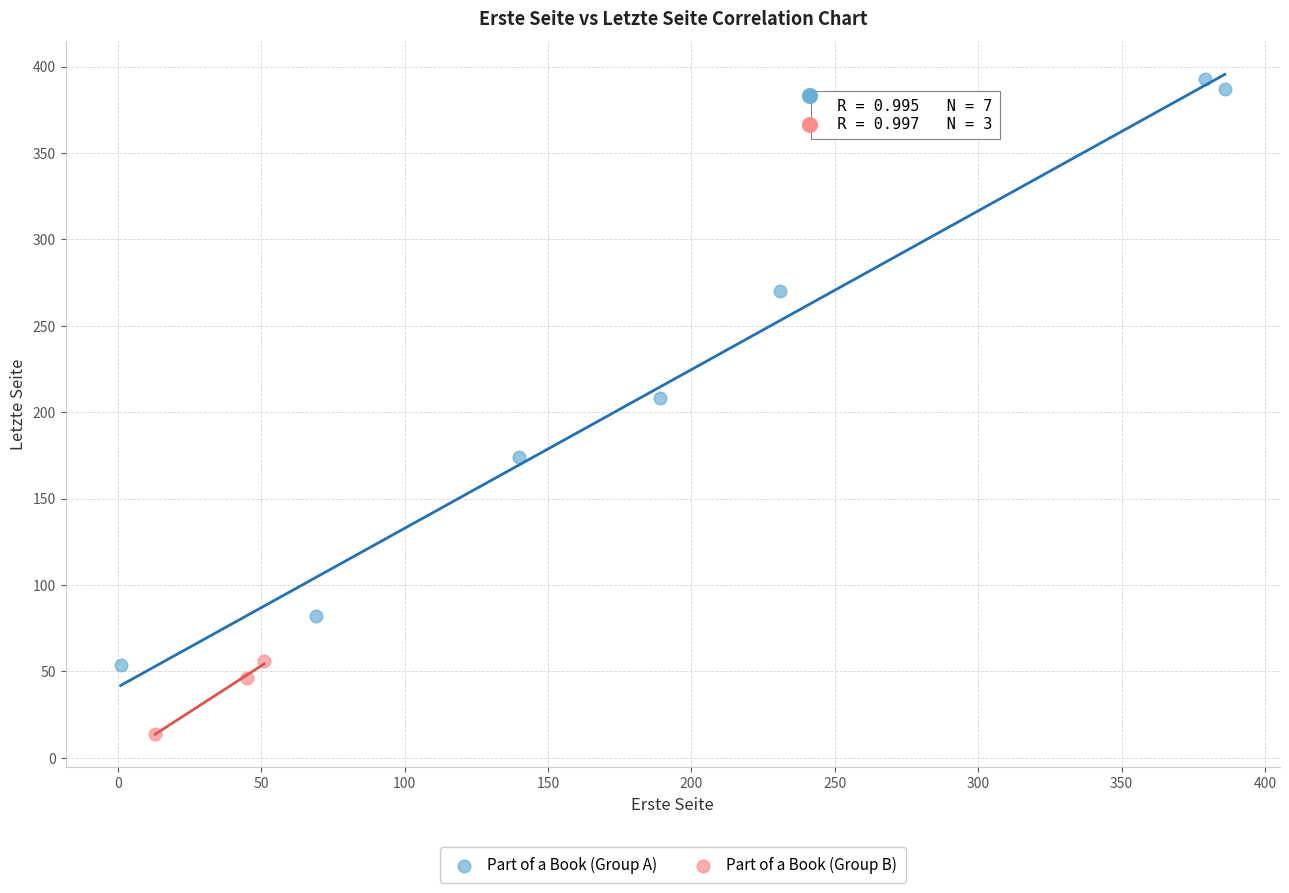

Which series has the widest spread of Y values?

Part of a Book (Group A)